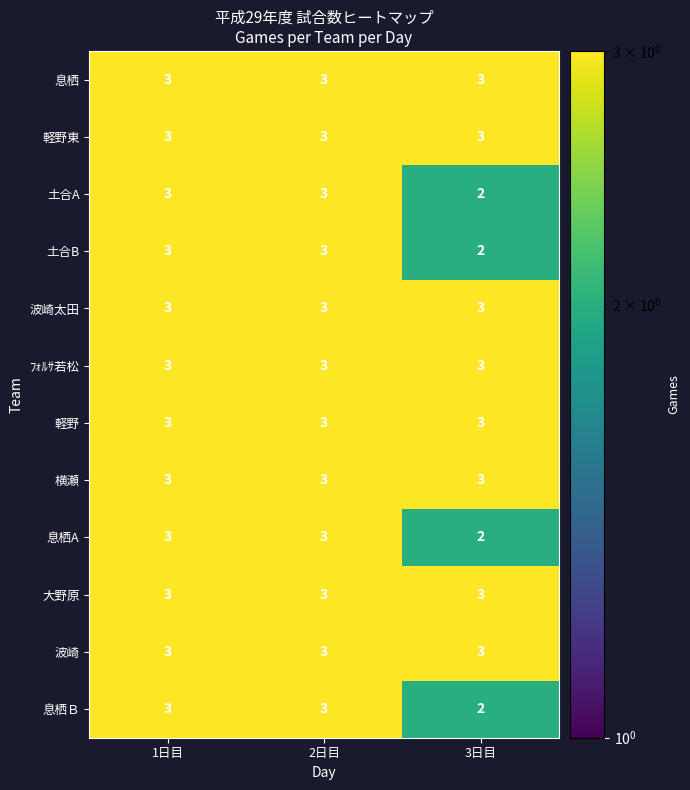

What is the total value across all series at 3日目?

32